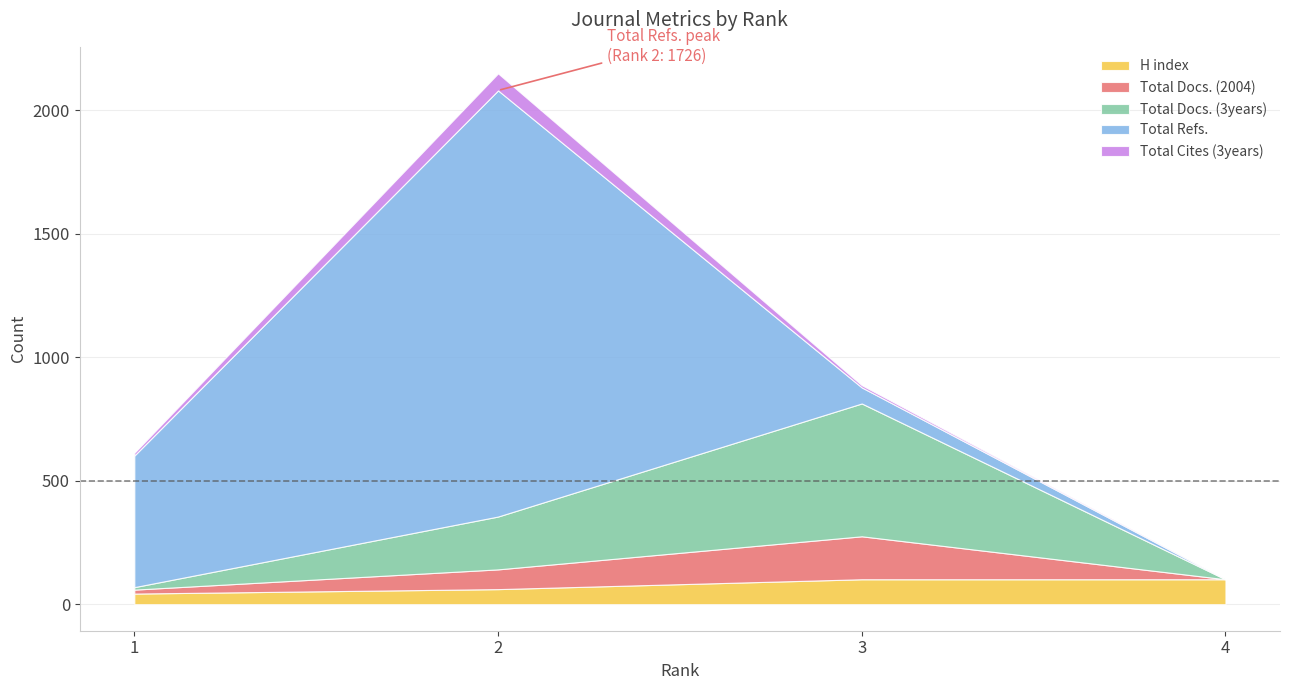

How many data points in Total Docs. (3years) are less than 214?

2